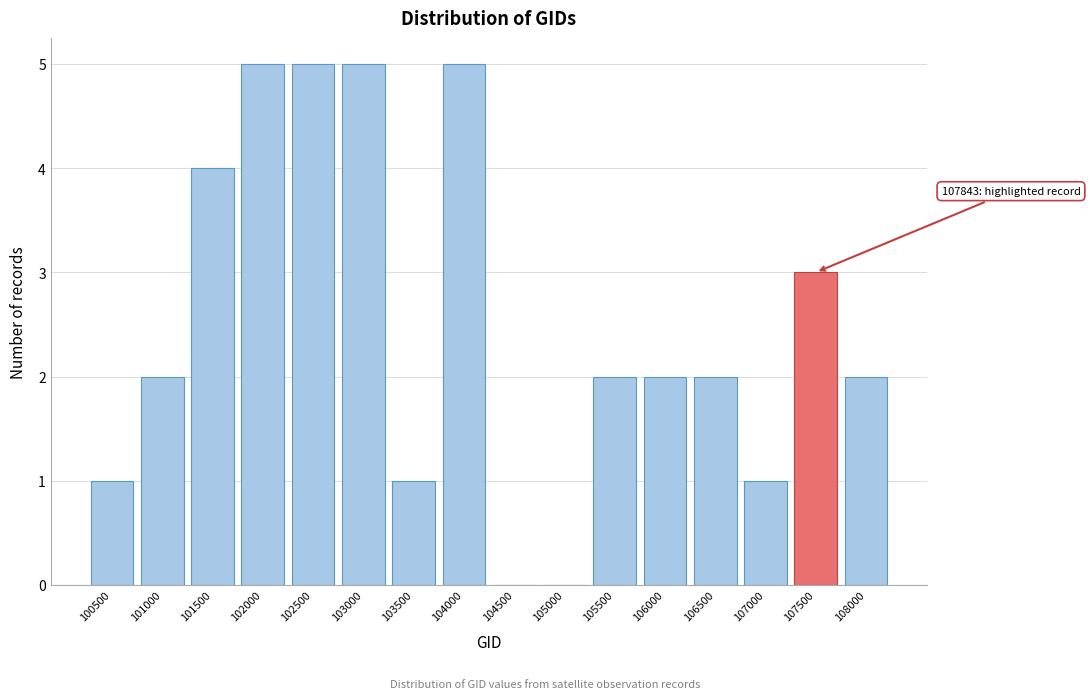

Reading left to right, what are all the values shown in this chart?

100500=1	101000=2	101500=4	102000=5	102500=5	103000=5	103500=1	104000=5	104500=0	105000=0	105500=2	106000=2	106500=2	107000=1	107500=3	108000=2